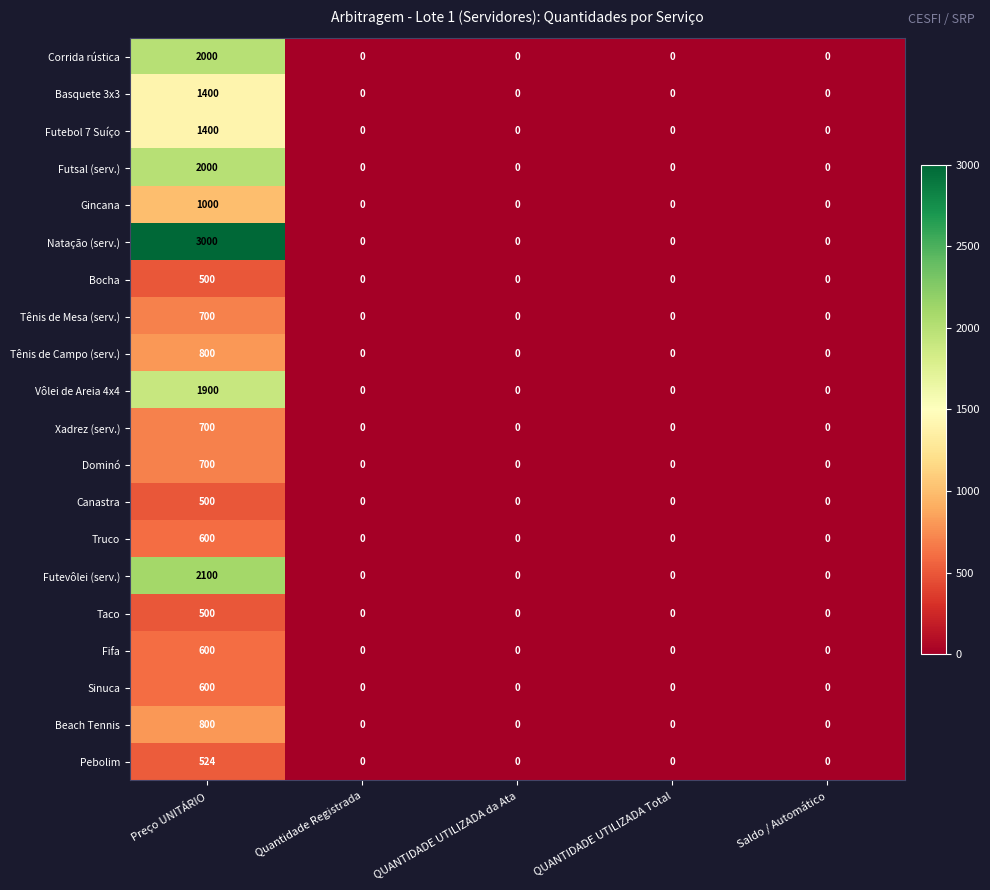

At how many categories does at least one series exceed 1472?

1